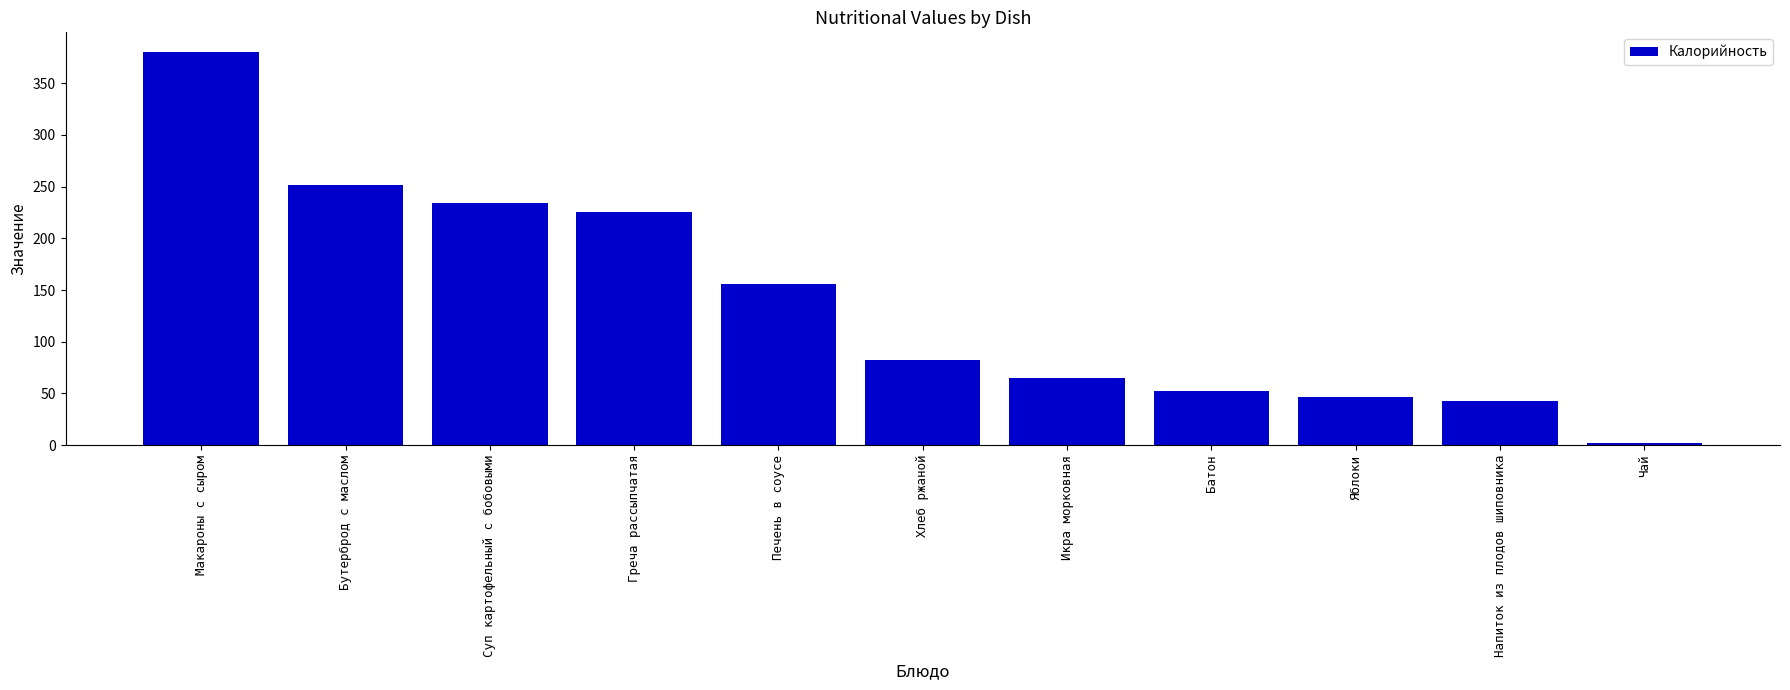

Rank the categories by value from highest to lowest.

Макароны с сыром, Бутерброд с маслом, Суп картофельный с бобовыми, Греча рассыпчатая, Печень в соусе, Хлеб ржаной, Икра морковная, Батон, Яблоки, Напиток из плодов шиповника, Чай